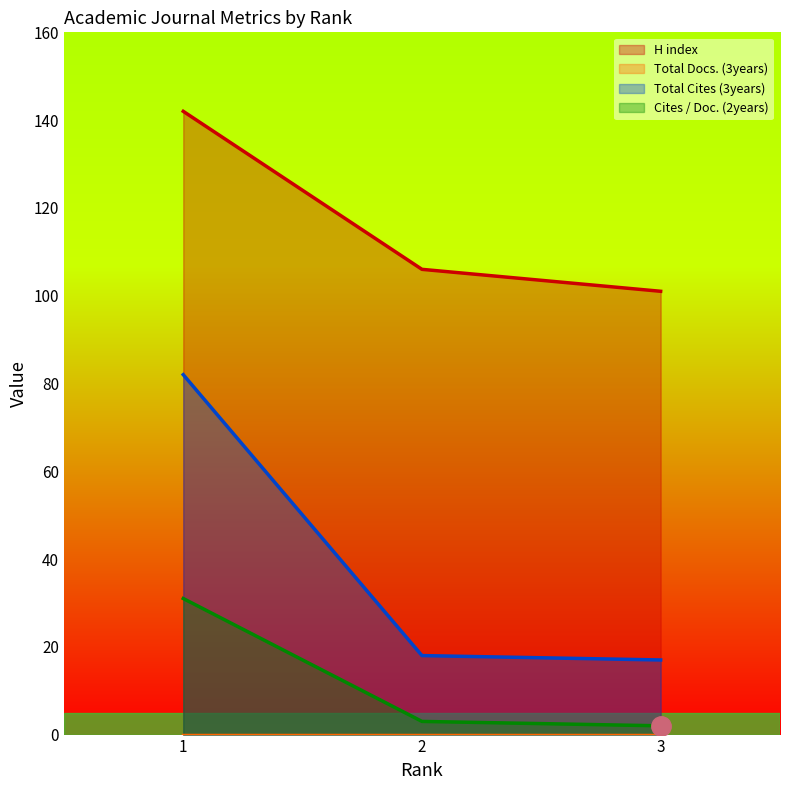

The Total Cites (3years) series shows 4 at 3. True or false?

False